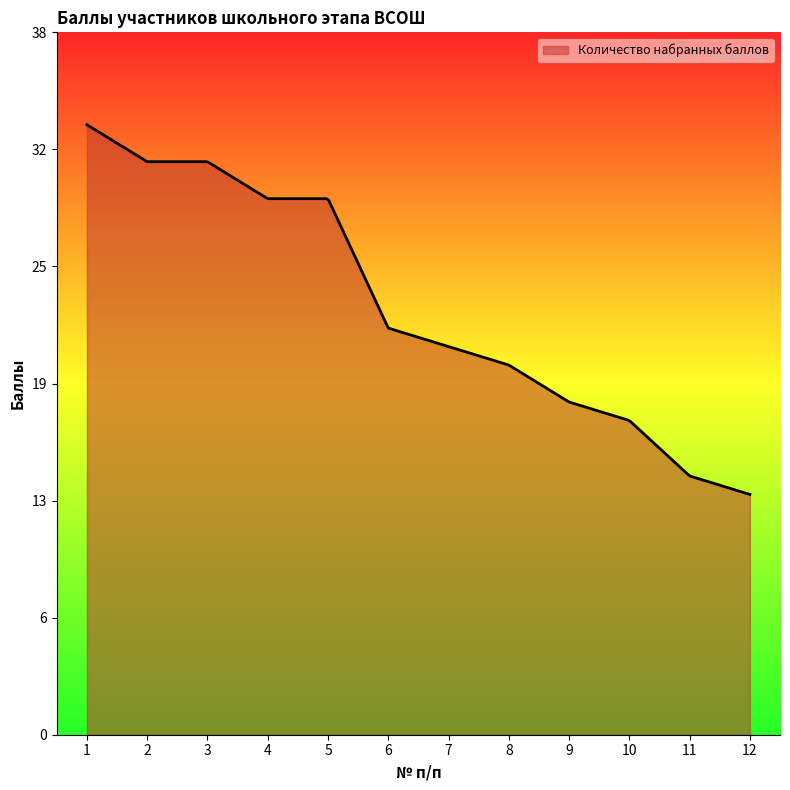

What is the maximum value shown in the chart?

33.0